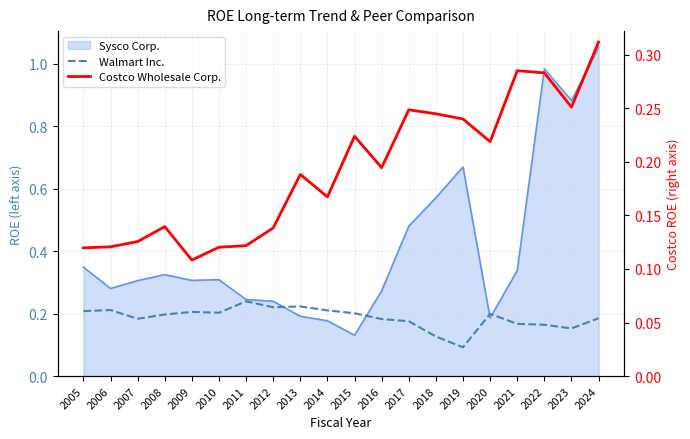

What is the difference between the Walmart Inc. values at 2014 and 2018?

0.1